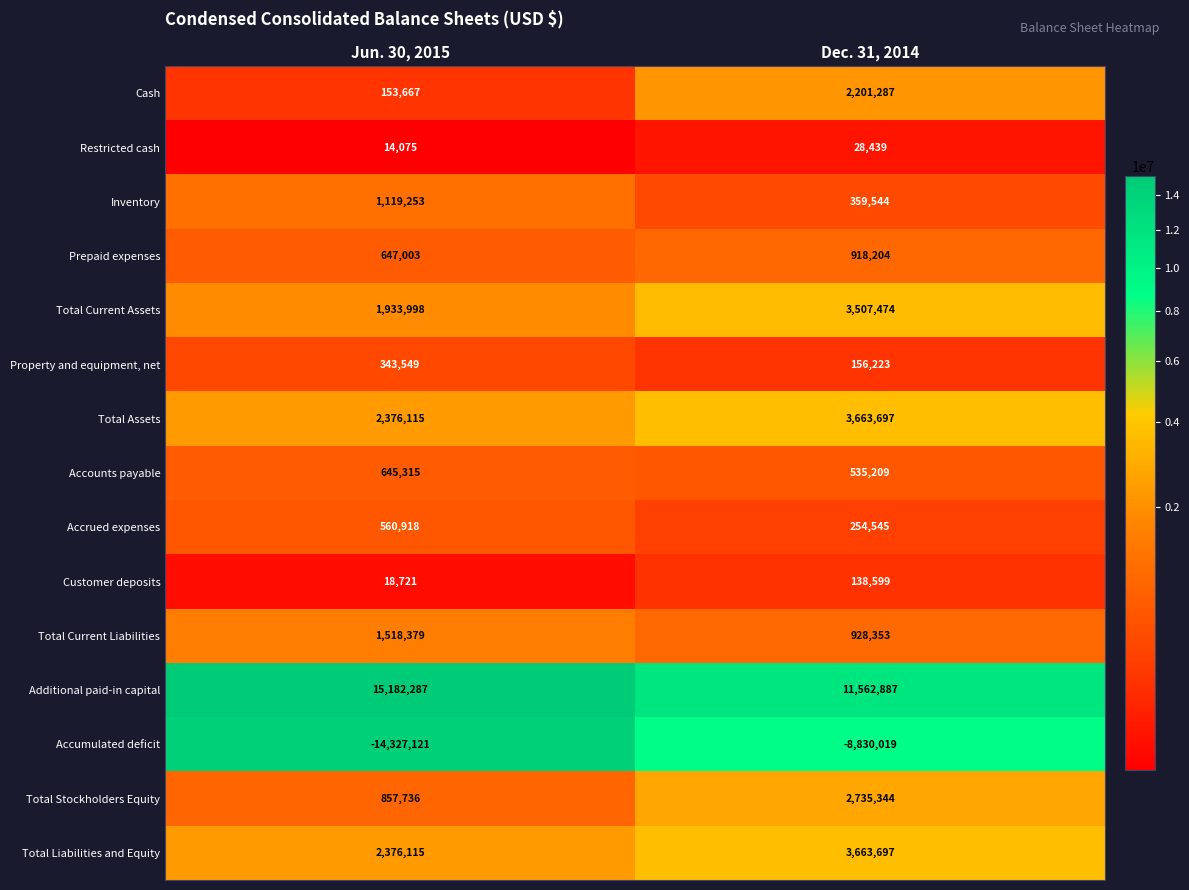

At which label is Prepaid expenses closest to 782603?

Jun. 30, 2015